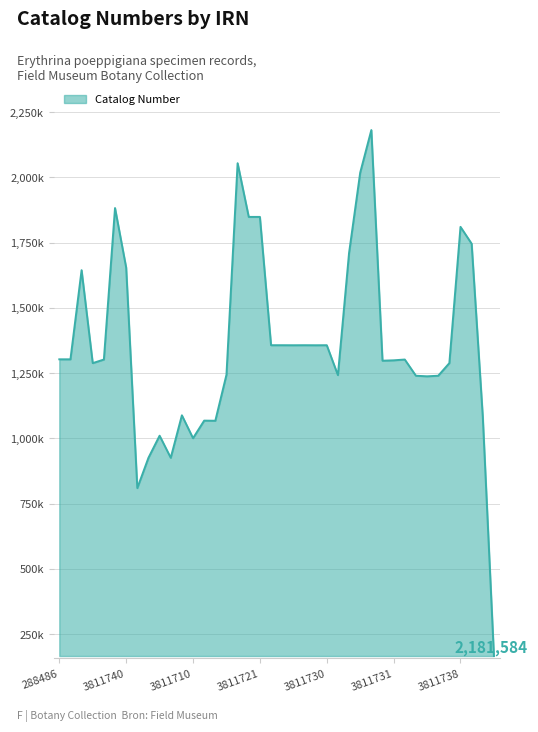

How many interior local peaks (higher than both neighbors) does the data have?

11